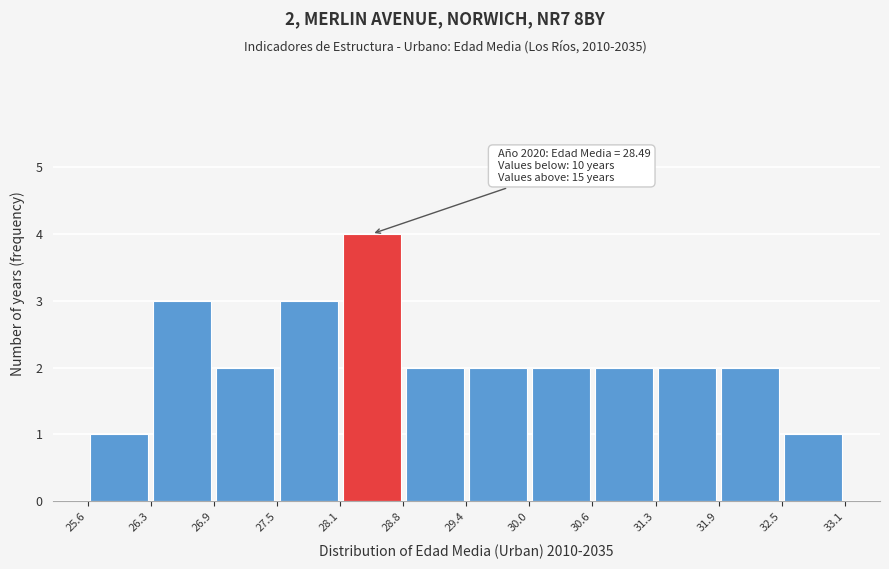

Over which range of the x-axis is the bar tallest?

28.1 to 28.8